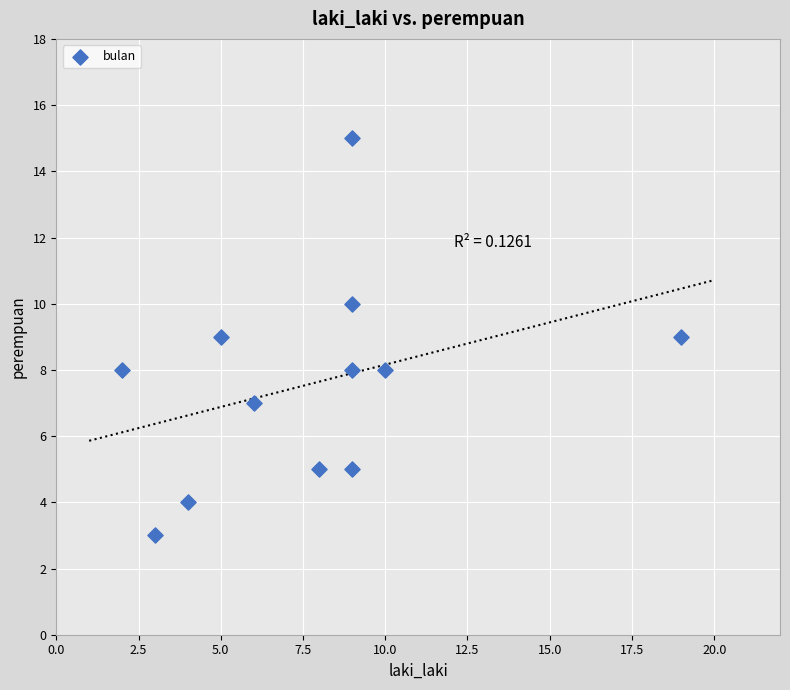

What is the average Y value?

8